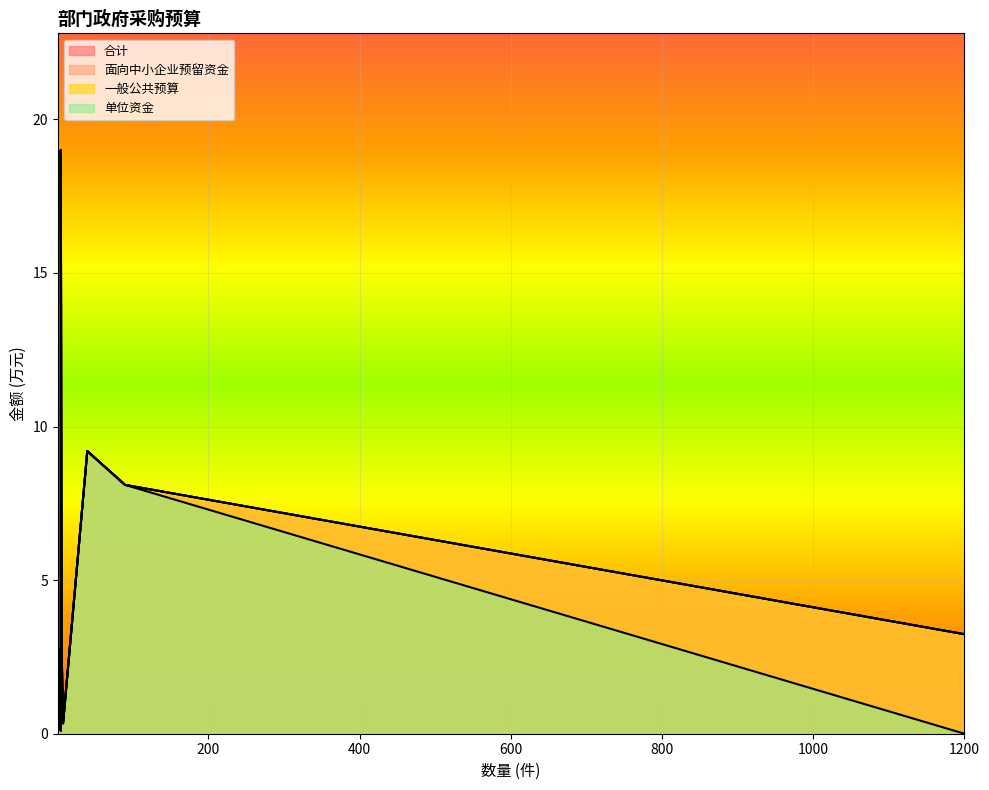

What is the lowest value of the 面向中小企业预留资金 series?

0.1